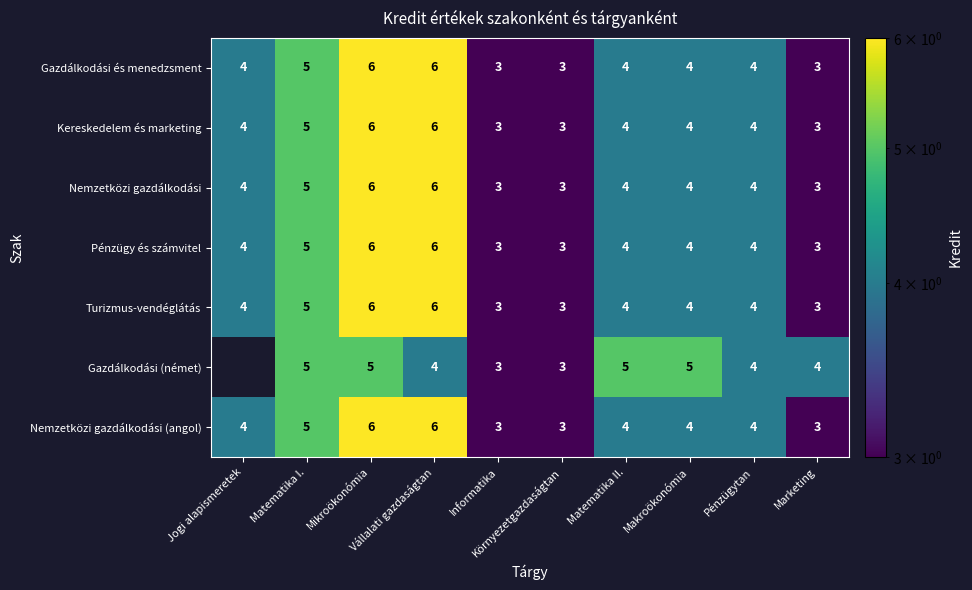

What is the maximum value for Nemzetközi gazdálkodási?

6